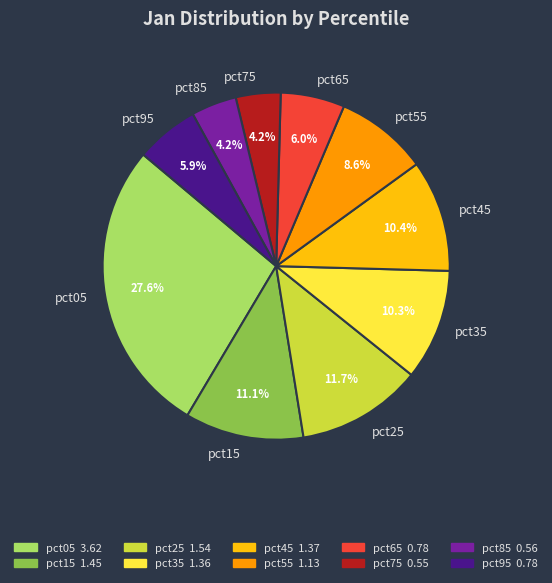

Which slice is the largest?

pct05